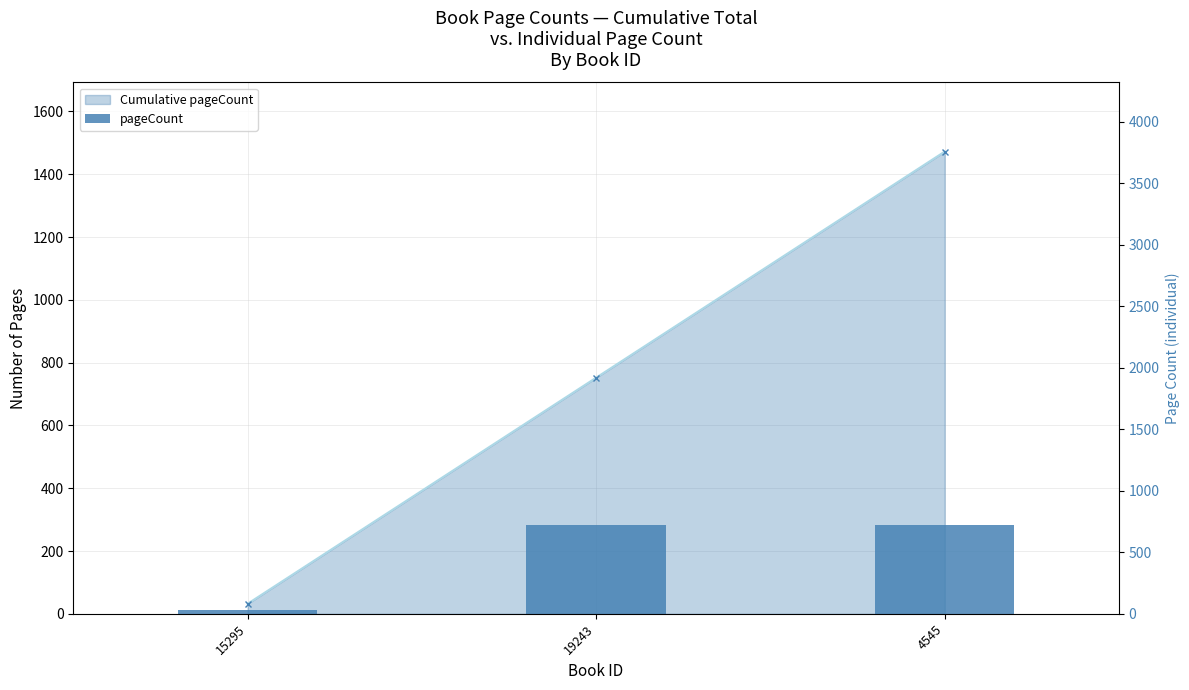

What value does the data have at 15295, to the nearest 50?

50